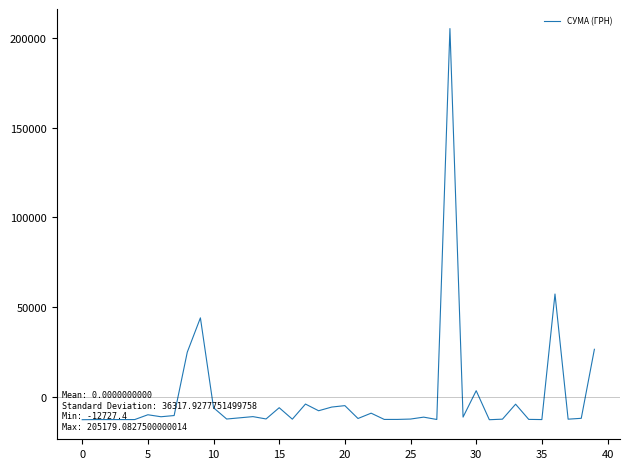

What is the minimum value shown in the chart?

-12727.4